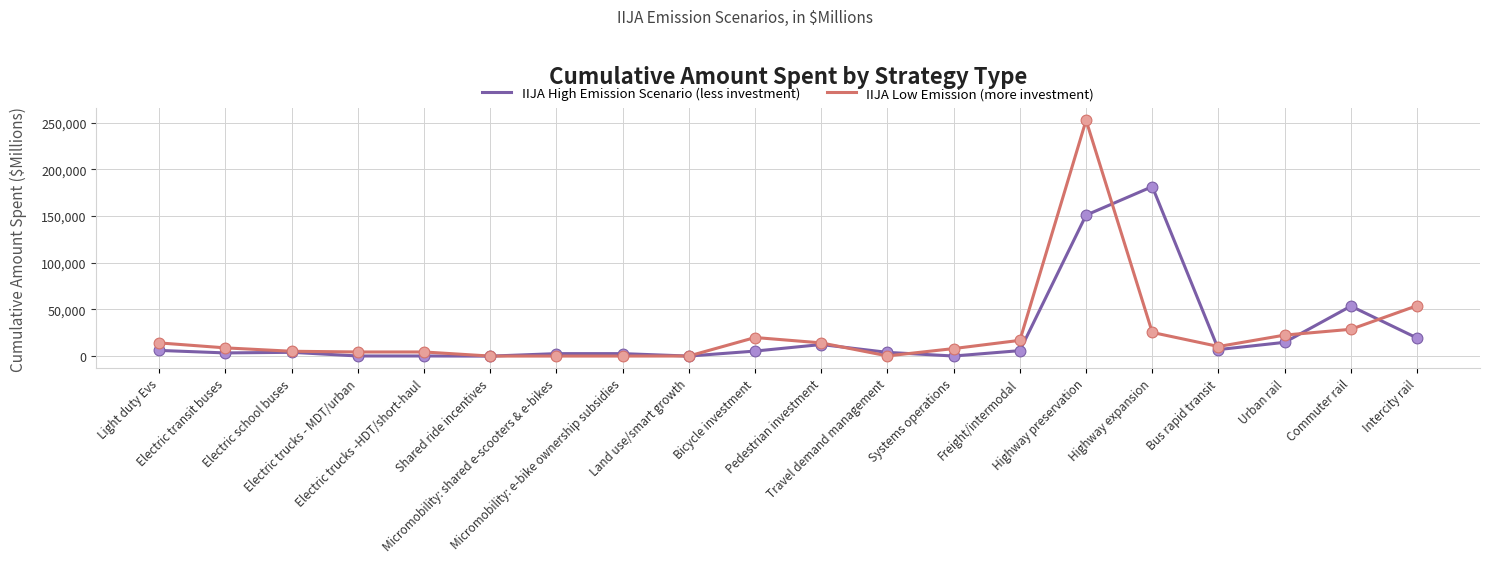

What are all the series names shown in the legend?

IIJA High Emission Scenario (less investment), IIJA Low Emission (more investment)